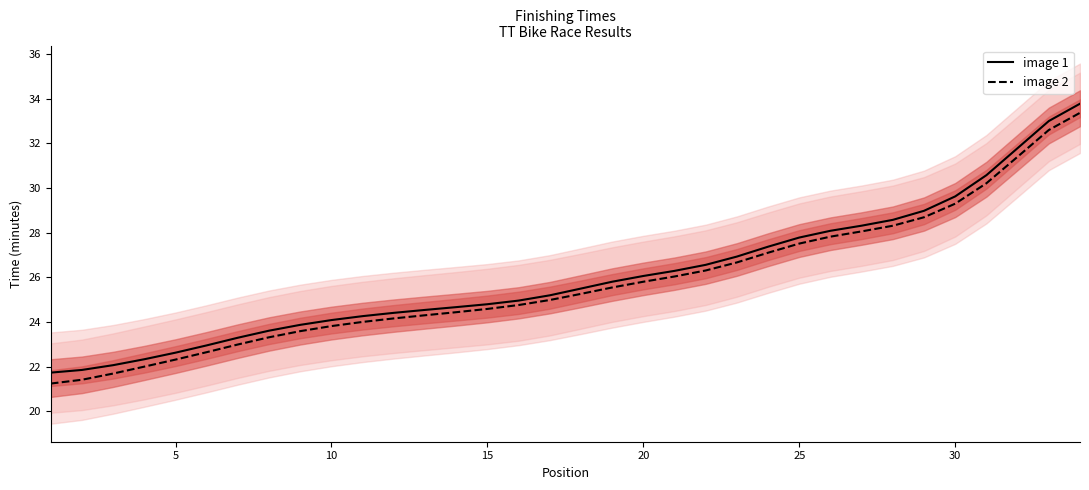

True or false: image 2 and image 1 intersect in this chart.

False